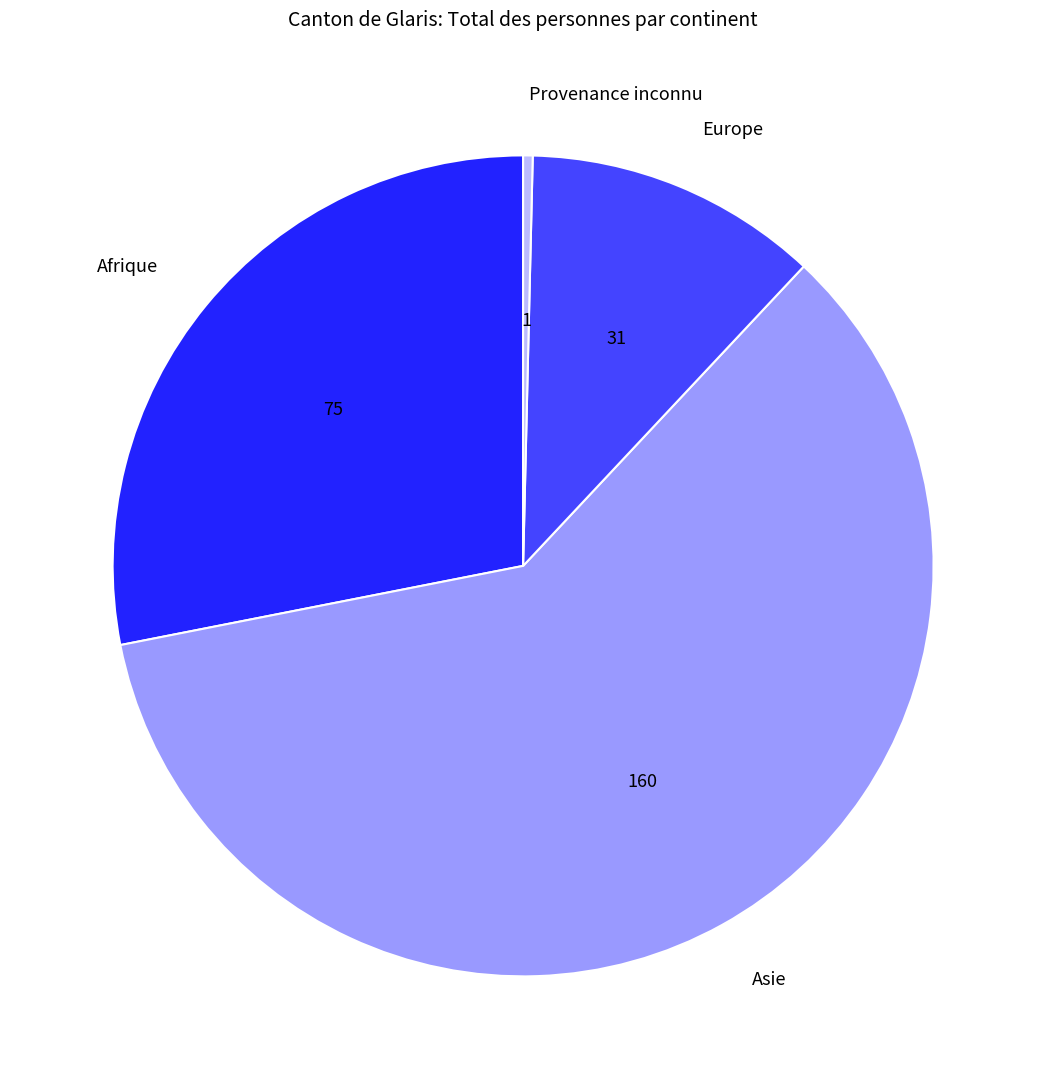

What is the smallest slice in the pie chart?

Provenance inconnu